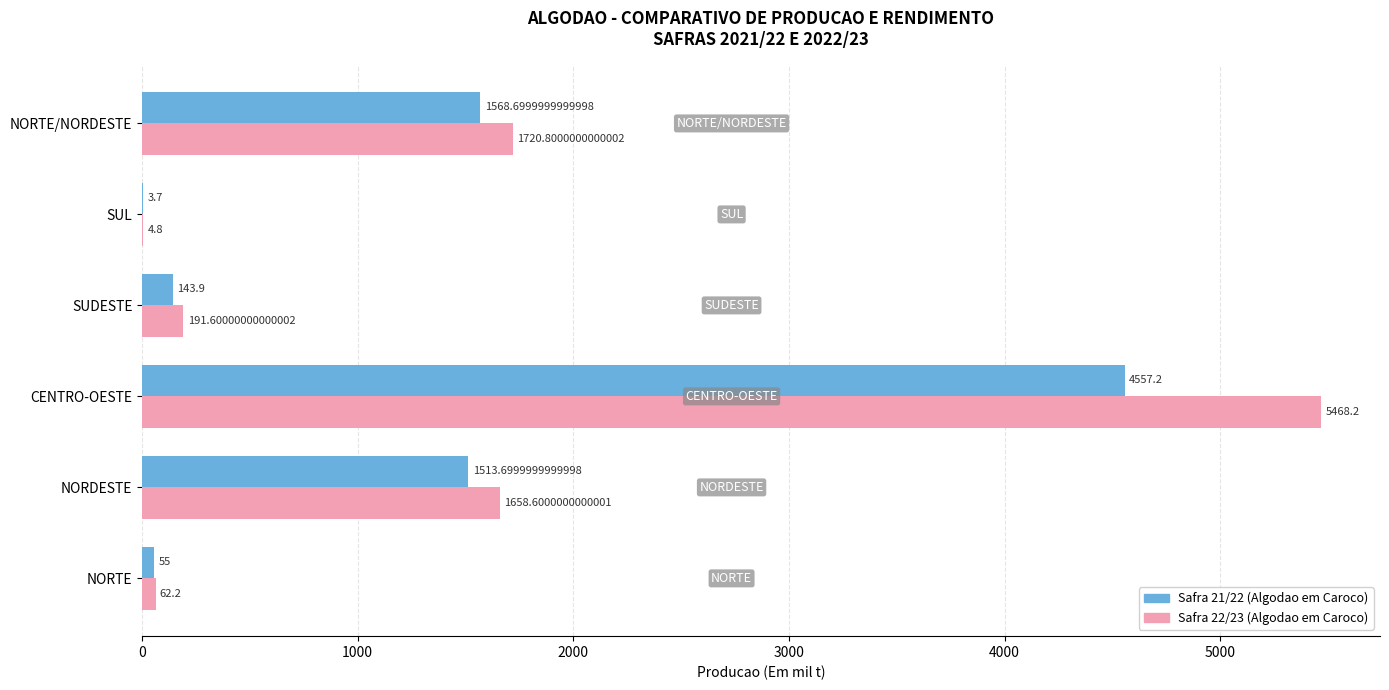

What is the average value of the Safra 22/23 (Algodao em Caroco) series?

1517.7